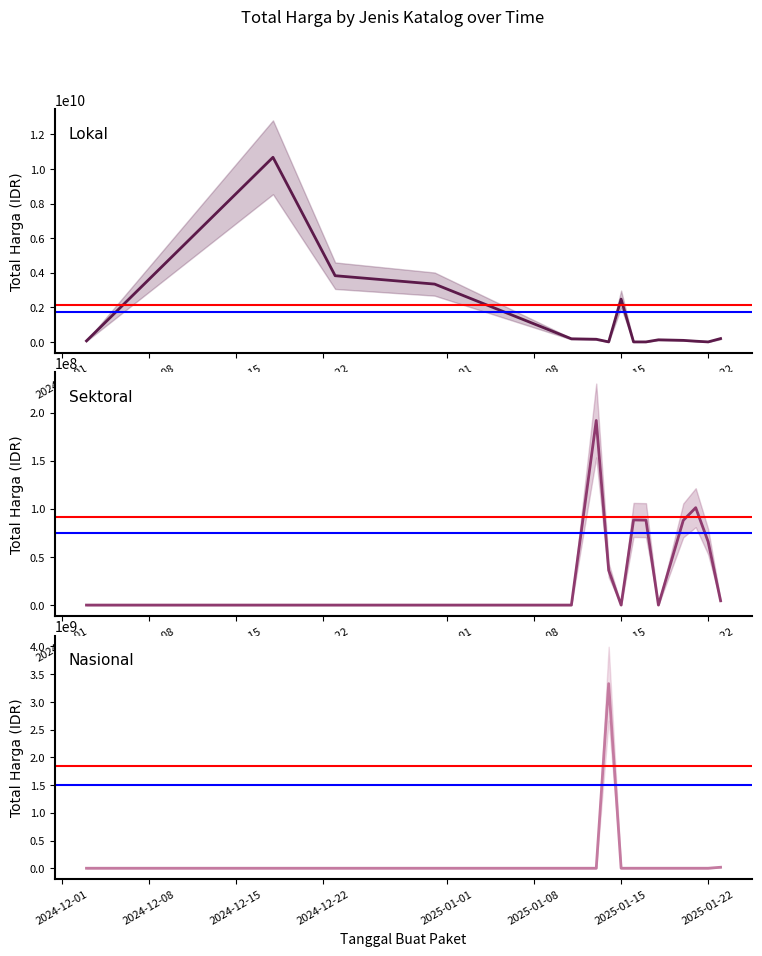

What is the maximum value shown in the chart?

10674283200